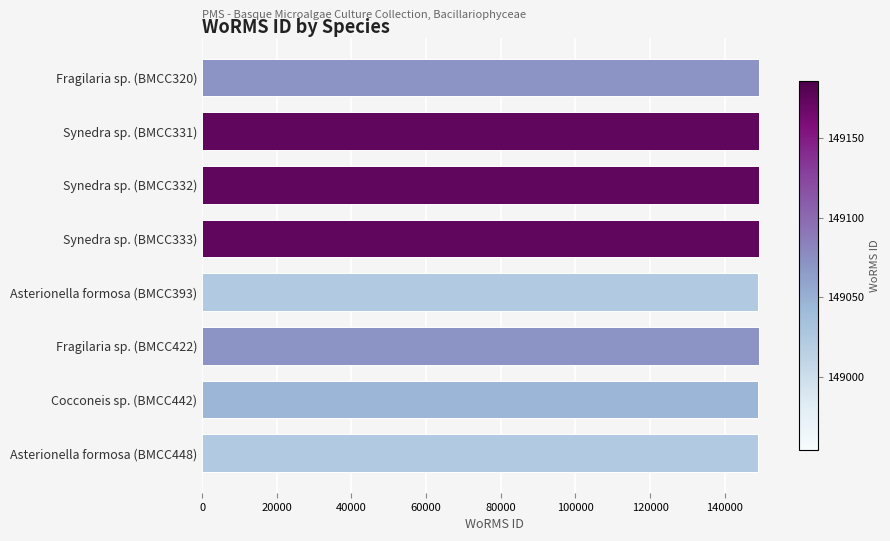

What is the ratio of the value at Asterionella formosa (BMCC448) to the value at Asterionella formosa (BMCC393)?

1.0